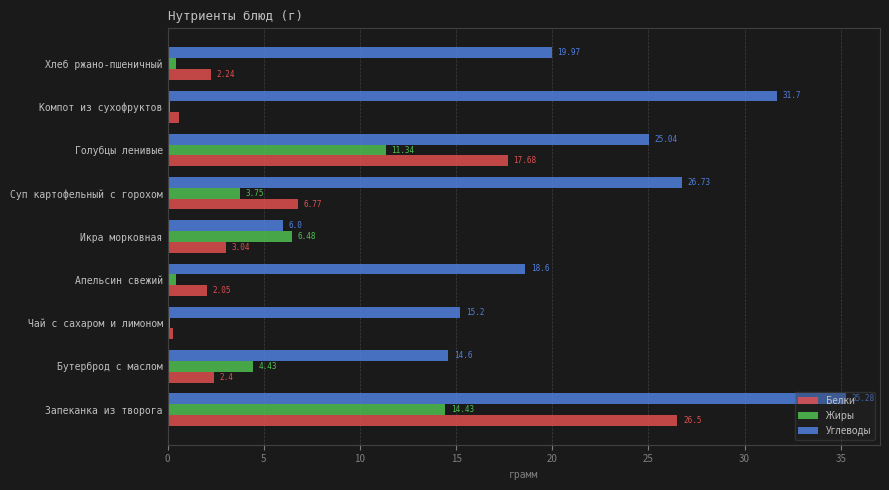

At which label is Углеводы closest to 20?

Хлеб ржано-пшеничный